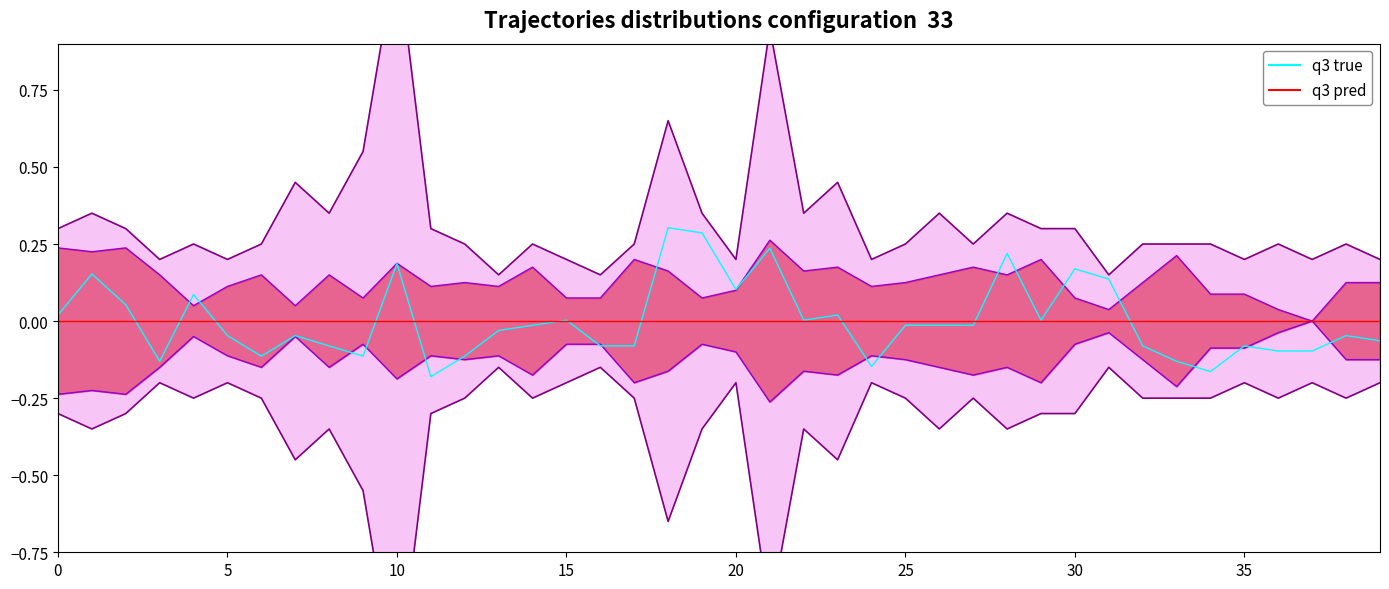

Rank the series at 24 from lowest to highest value.

q3 true, q3 pred